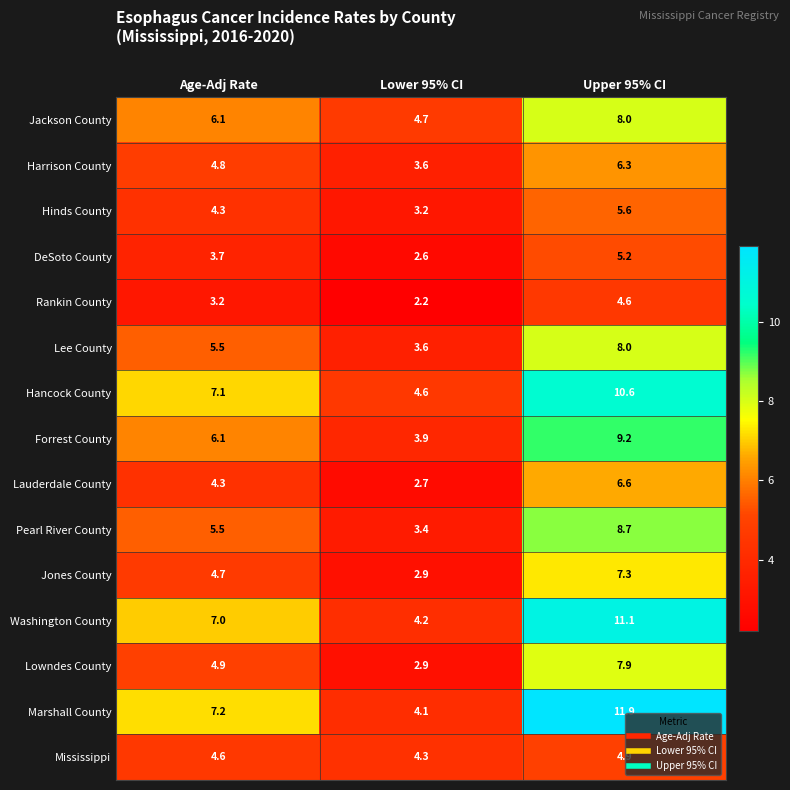

What is the lowest value of the Mississippi series?

4.3